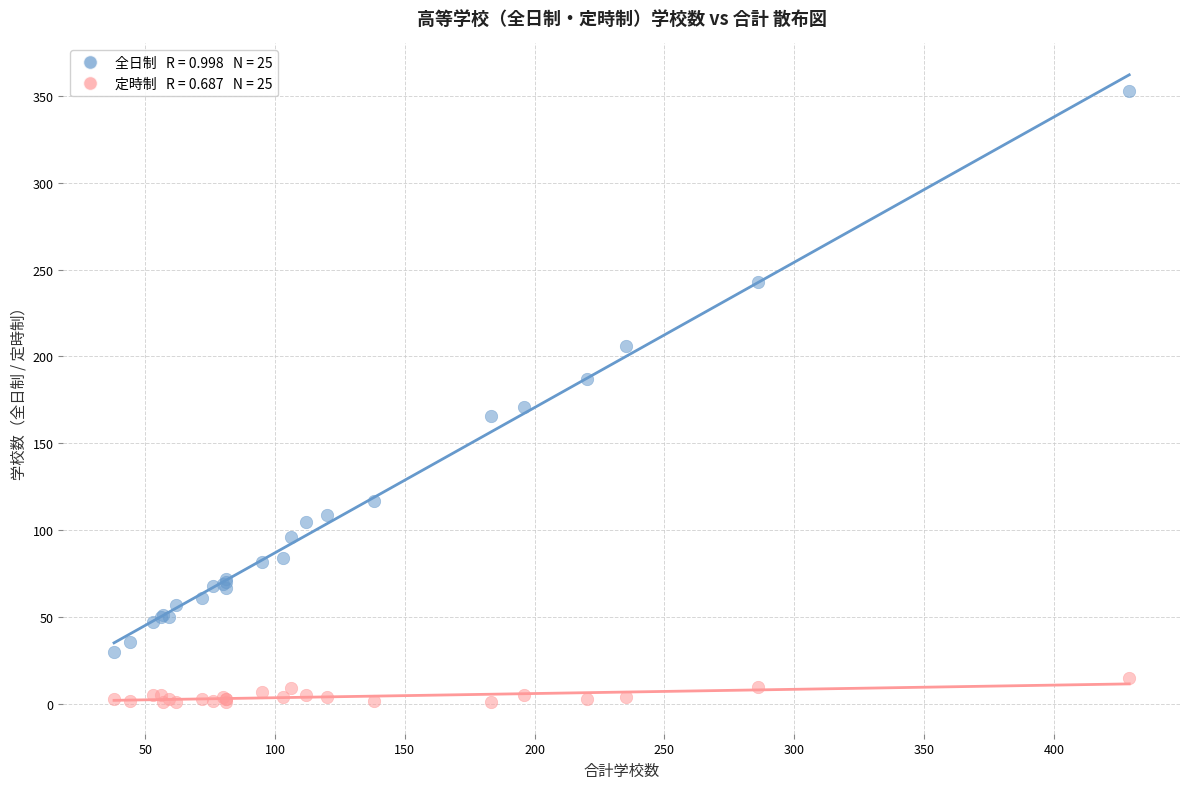

Across all series, what Y value is closest to 177?

171